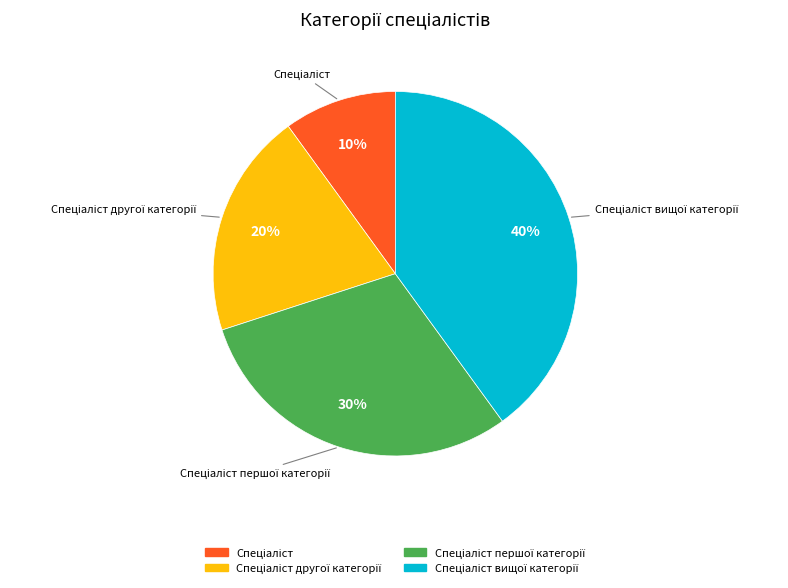

Is there any slice that represents more than half of the pie?

No